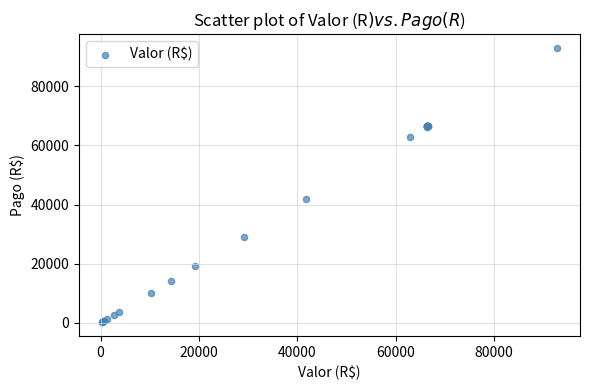

What Y value in the scatter plot is closest to 46542?

41846.0